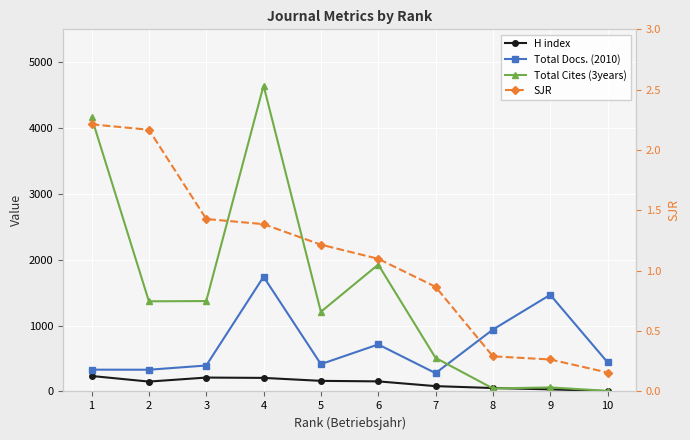

The value of SJR at 2 is 2.2. True or false?

True